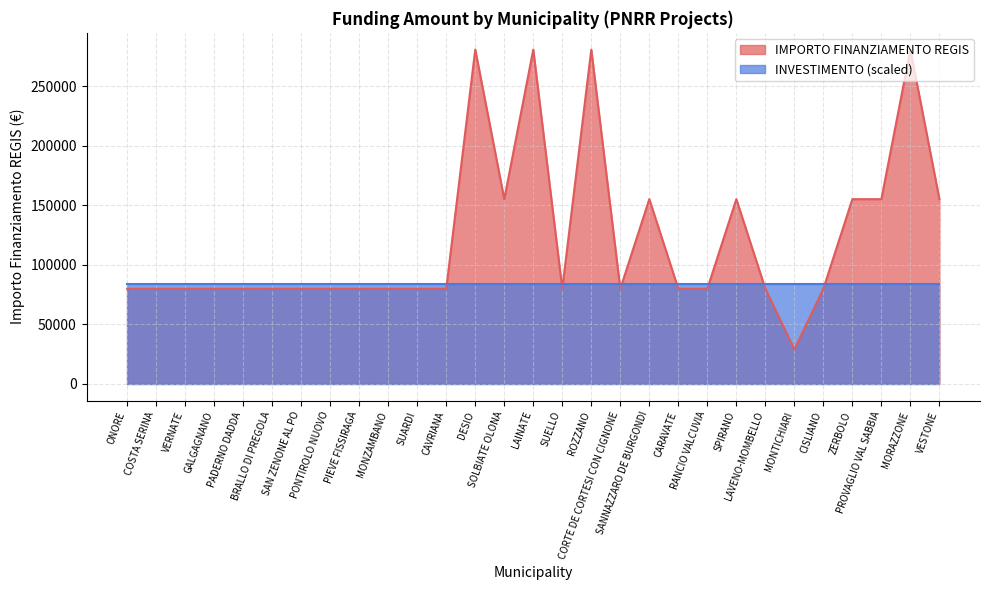

Reading right to left, what are all the values shown in this chart?

155234	280932	155234	155234	79922	28902	79922	155234	79922	79922	155234	79922	280932	79922	280932	155234	280932	79922	79922	79922	79922	79922	79922	79922	79922	79922	79922	79922	79922